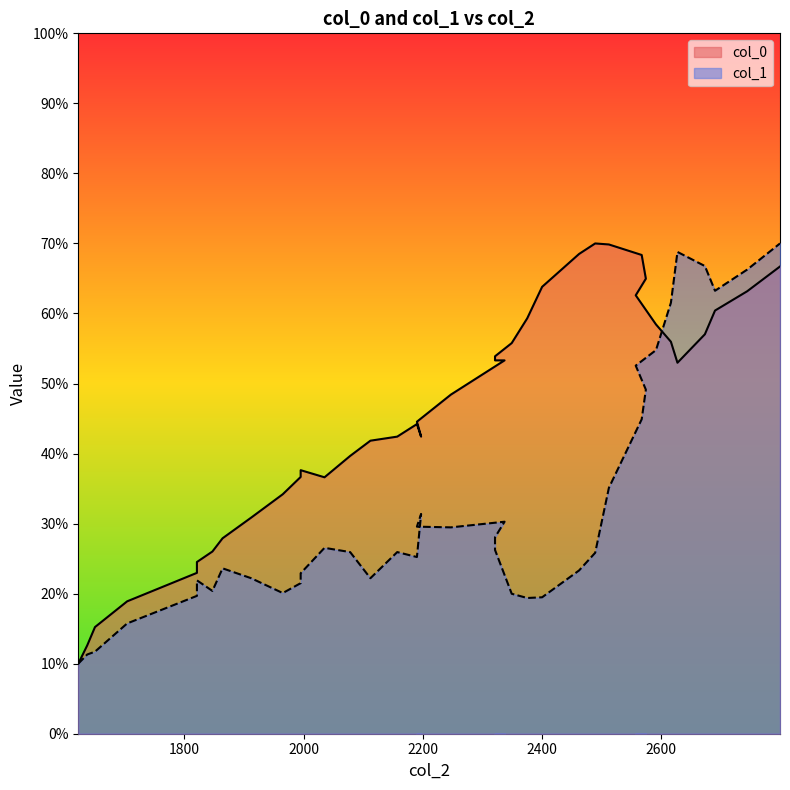

What is the maximum value for col_1?

70.0